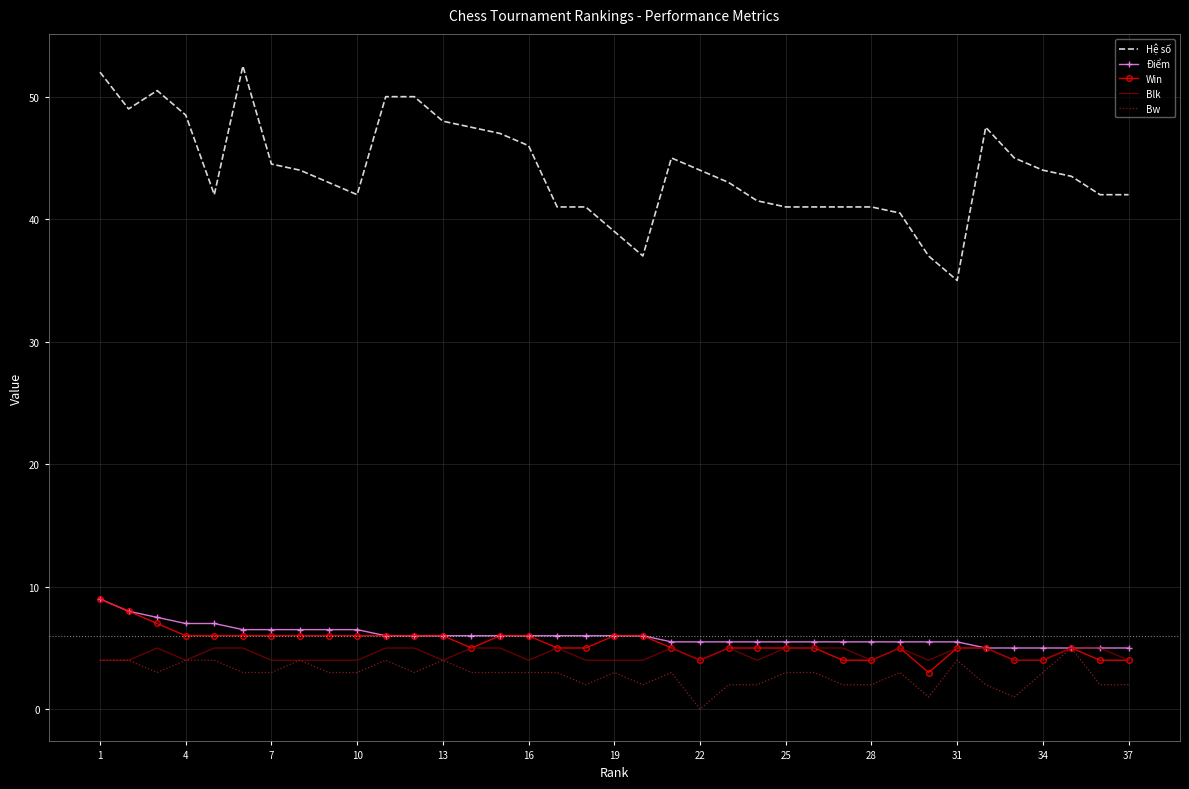

Which series has the largest total across all categories?

Hệ số